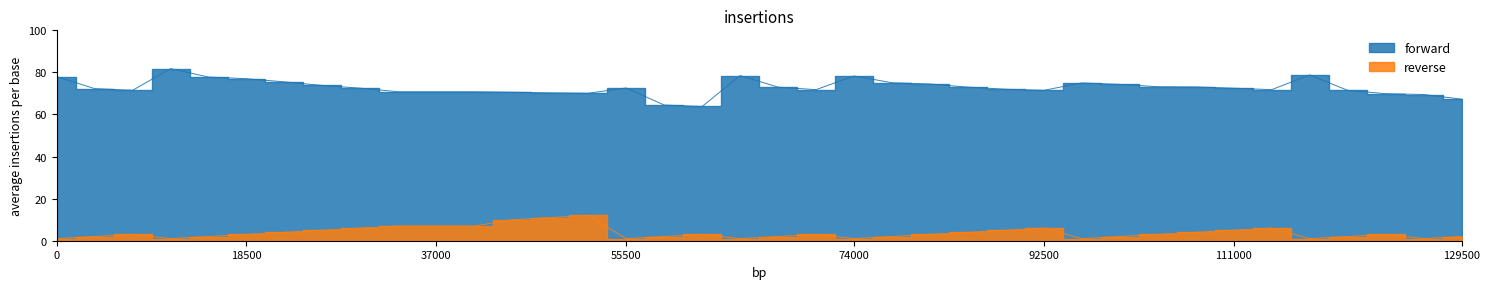

List the series in order of their overall mean, lowest first.

reverse, forward